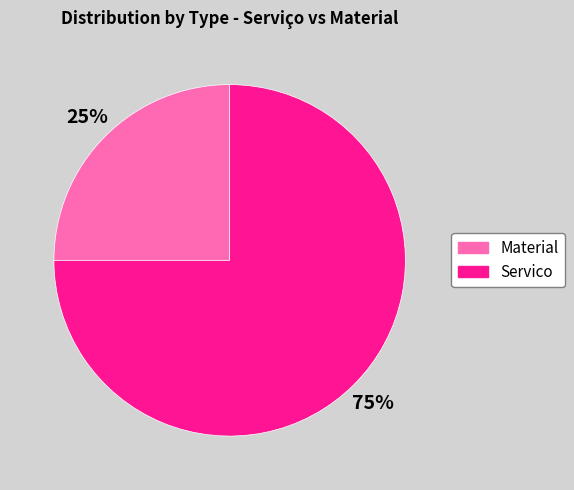

Rank the categories by value from highest to lowest.

Servico, Material